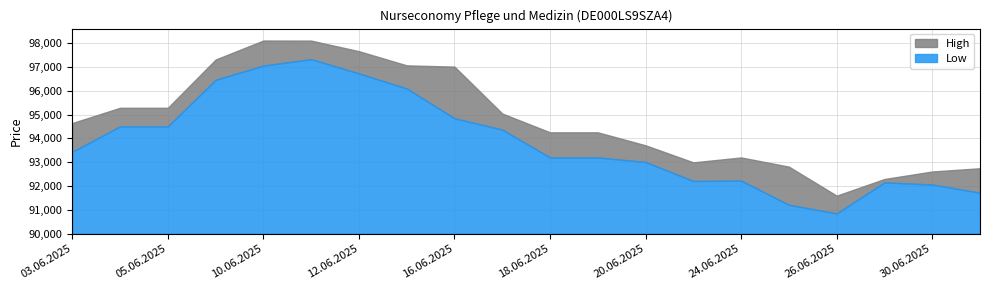

What is the difference between the High values at 12.06.2025 and 26.06.2025?

6064